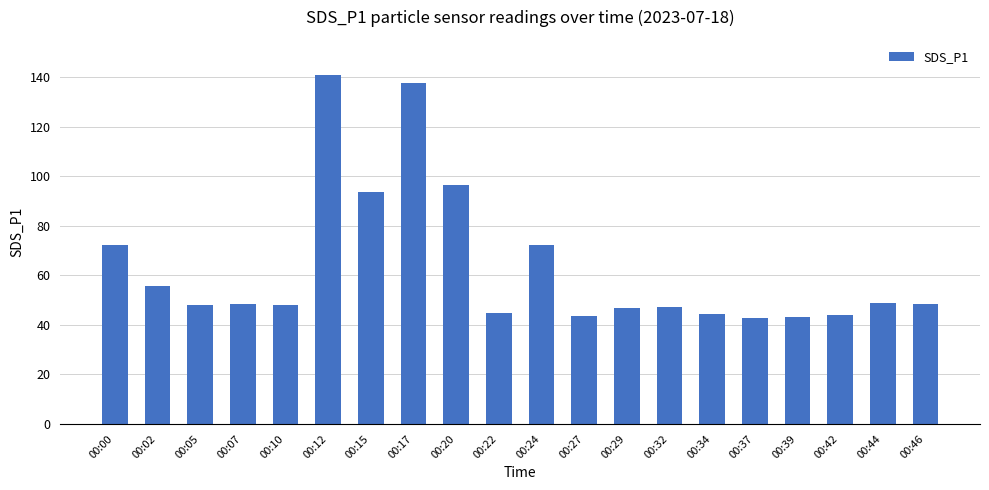

What is the value of the 20th bar from the left?

48.5